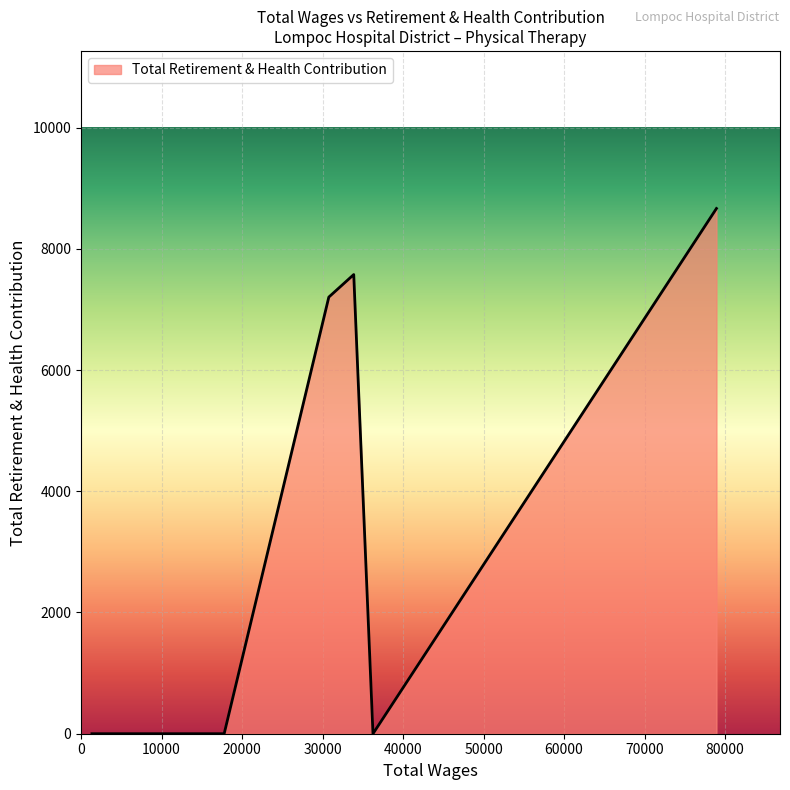

How many interior local peaks (higher than both neighbors) does the data have?

1